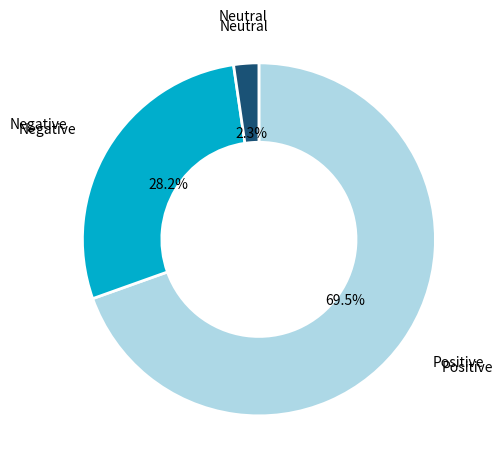

Rank the categories by value from highest to lowest.

Positive, Negative, Neutral